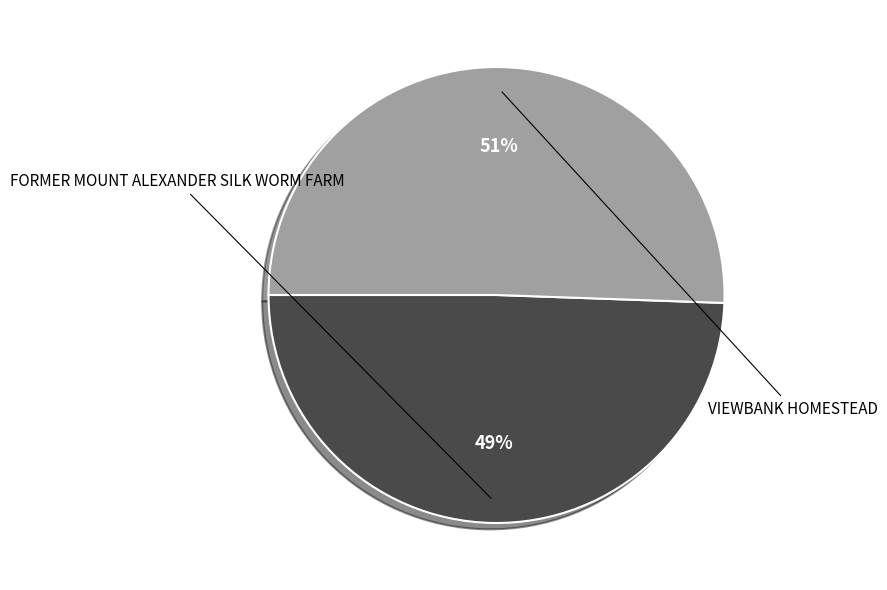

To the nearest percent, what is the average slice percentage?

50%